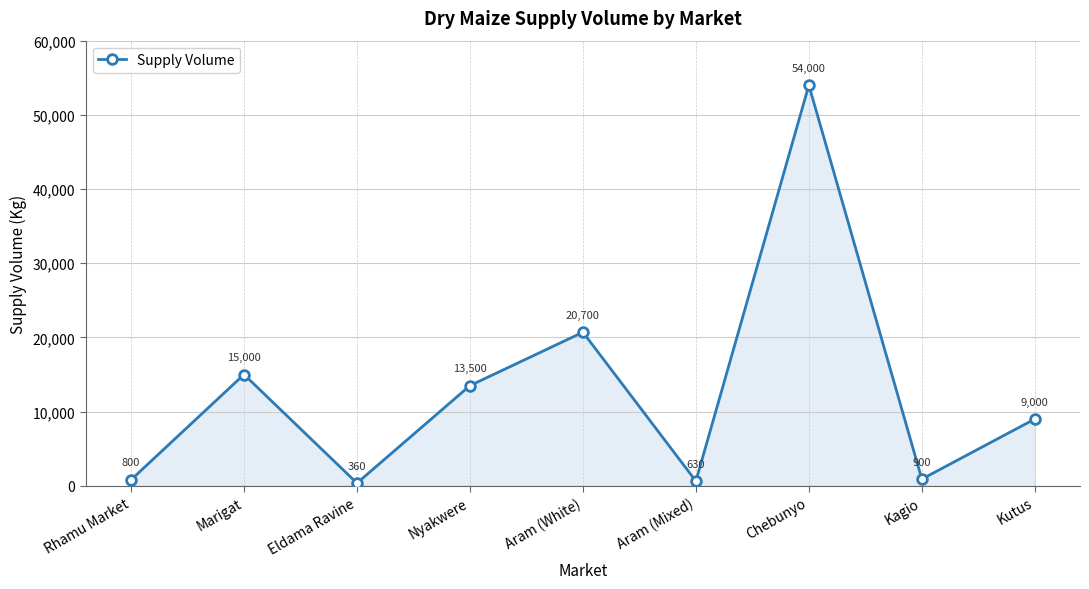

Reading right to left, what are all the values shown in this chart?

Kutus=9000	Kagio=900	Chebunyo=54000	Aram (Mixed)=630	Aram (White)=20700	Nyakwere=13500	Eldama Ravine=360	Marigat=15000	Rhamu Market=800